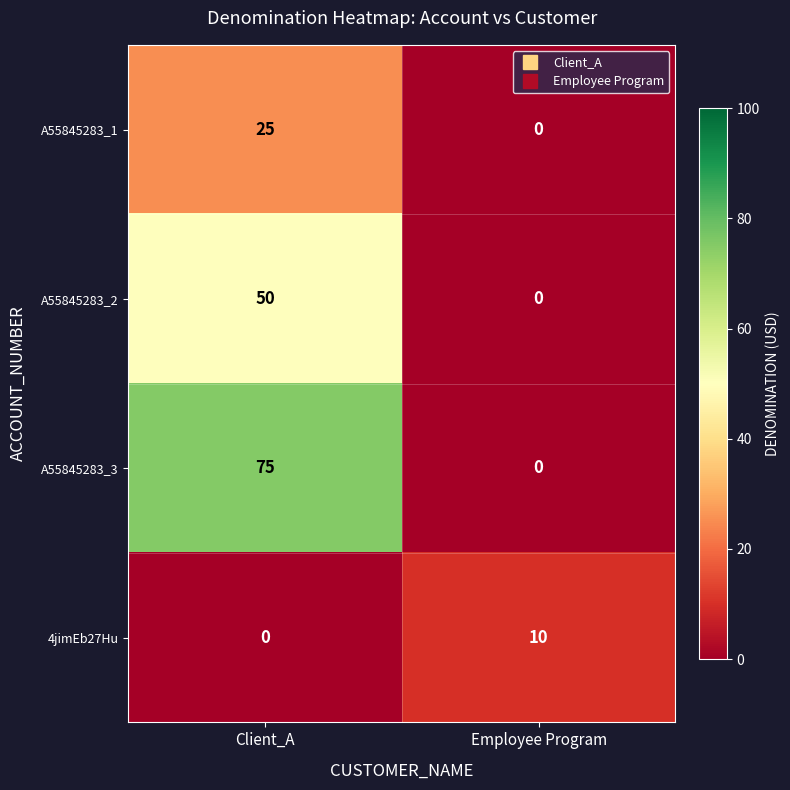

Which series changed the most between Client_A and Employee Program?

A55845283_3